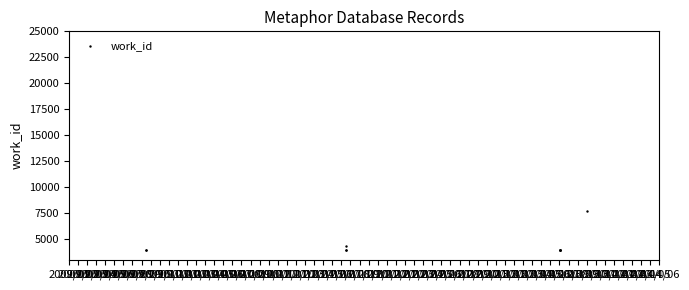

What Y value in the scatter plot is closest to 5814?

4353